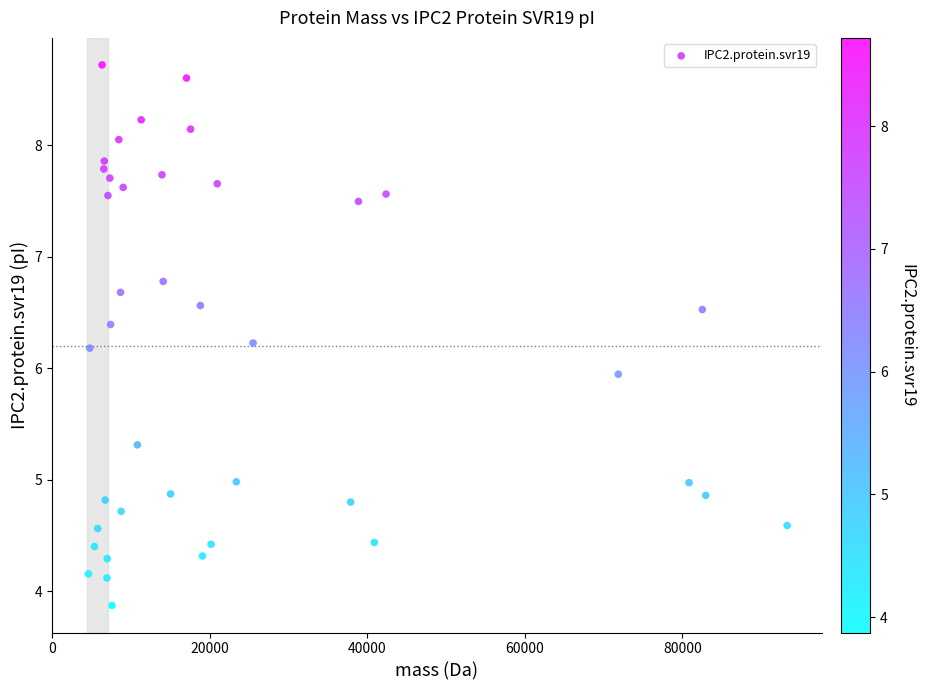

What is the range of X values (max minus min)?

88709.9